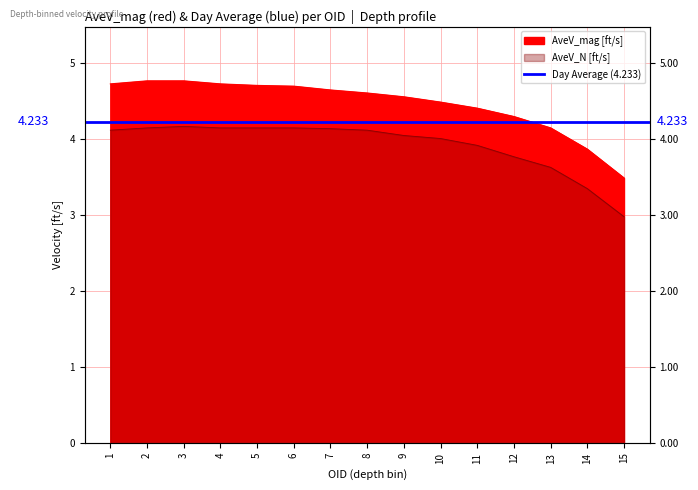

Rank the series at 15 from highest to lowest value.

AveV_mag [ft/s], AveV_N [ft/s]